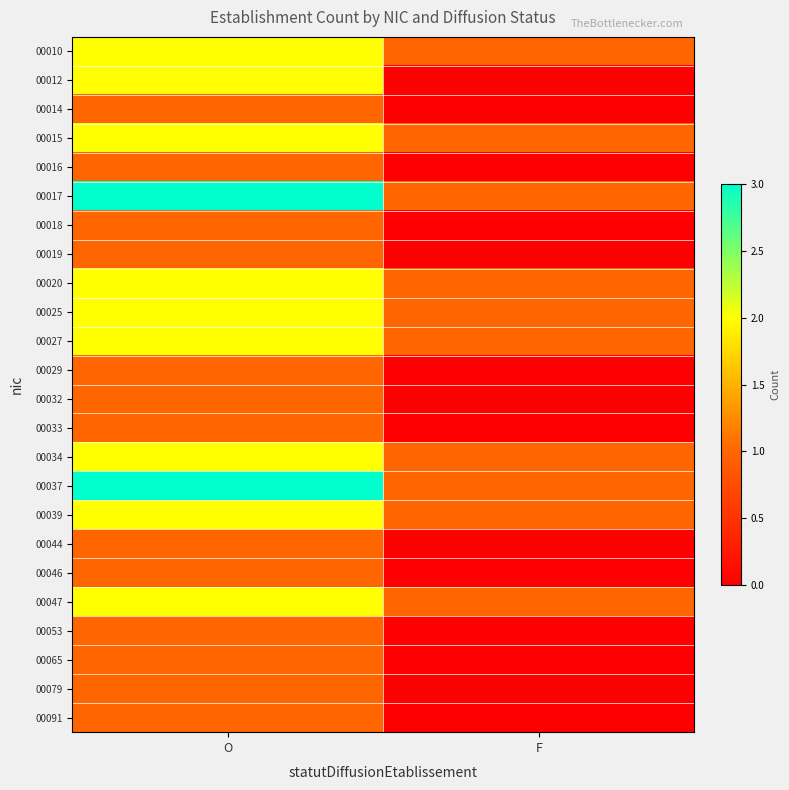

Reading left to right, transcribe all the data shown in this chart.

00010: O=2	F=1
00012: O=2	F=0
00014: O=1	F=0
00015: O=2	F=1
00016: O=1	F=0
00017: O=3	F=1
00018: O=1	F=0
00019: O=1	F=0
00020: O=2	F=1
00025: O=2	F=1
00027: O=2	F=1
00029: O=1	F=0
00032: O=1	F=0
00033: O=1	F=0
00034: O=2	F=1
00037: O=3	F=1
00039: O=2	F=1
00044: O=1	F=0
00046: O=1	F=0
00047: O=2	F=1
00053: O=1	F=0
00065: O=1	F=0
00079: O=1	F=0
00091: O=1	F=0